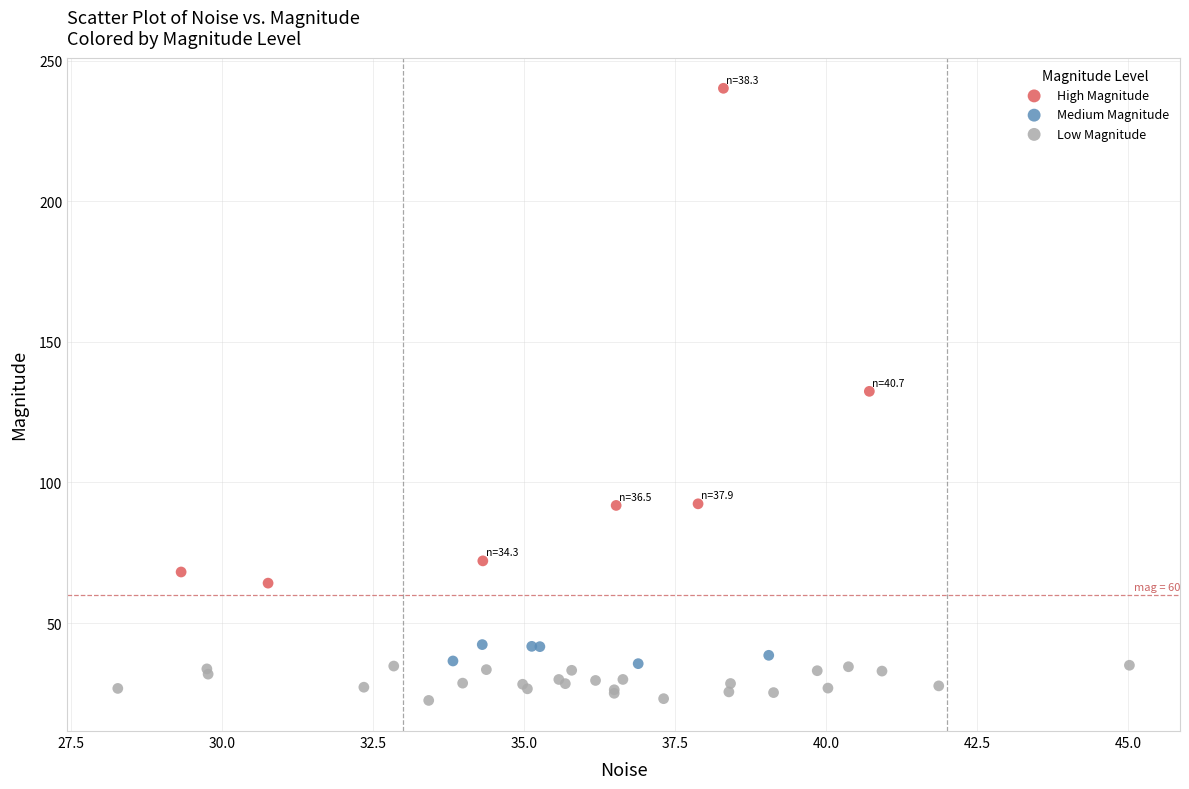

Which series contains the lowest Y value?

Low Magnitude